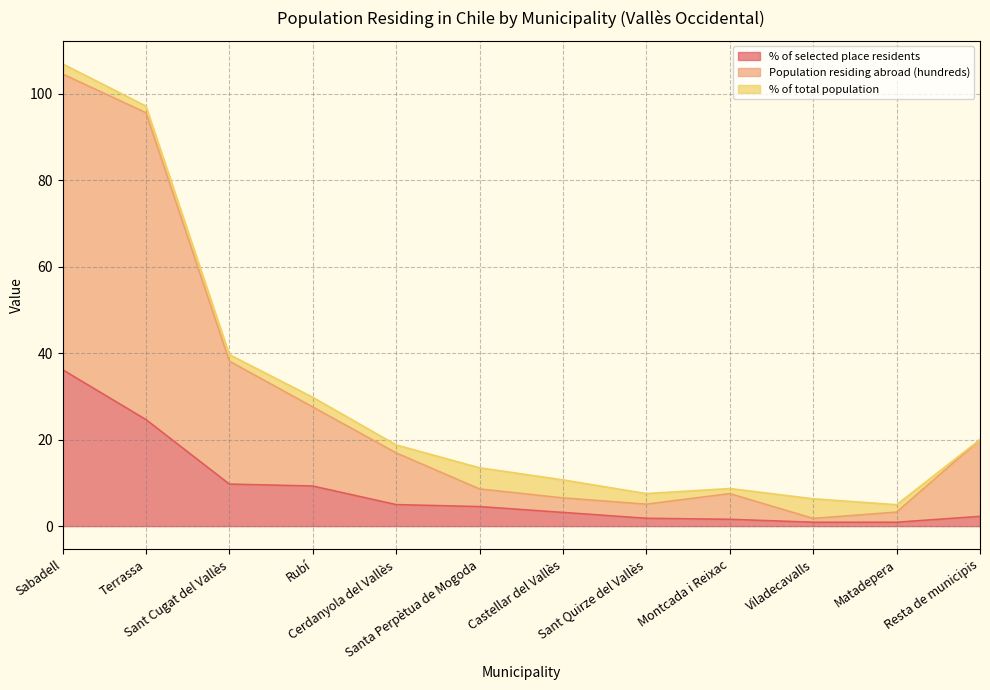

What is the highest value of the % of selected place residents series?

36.2